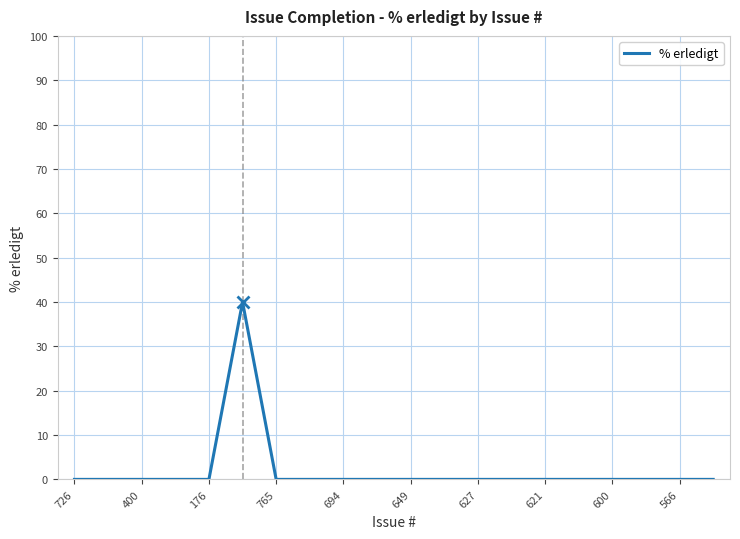

What is the difference between the maximum and minimum values?

40